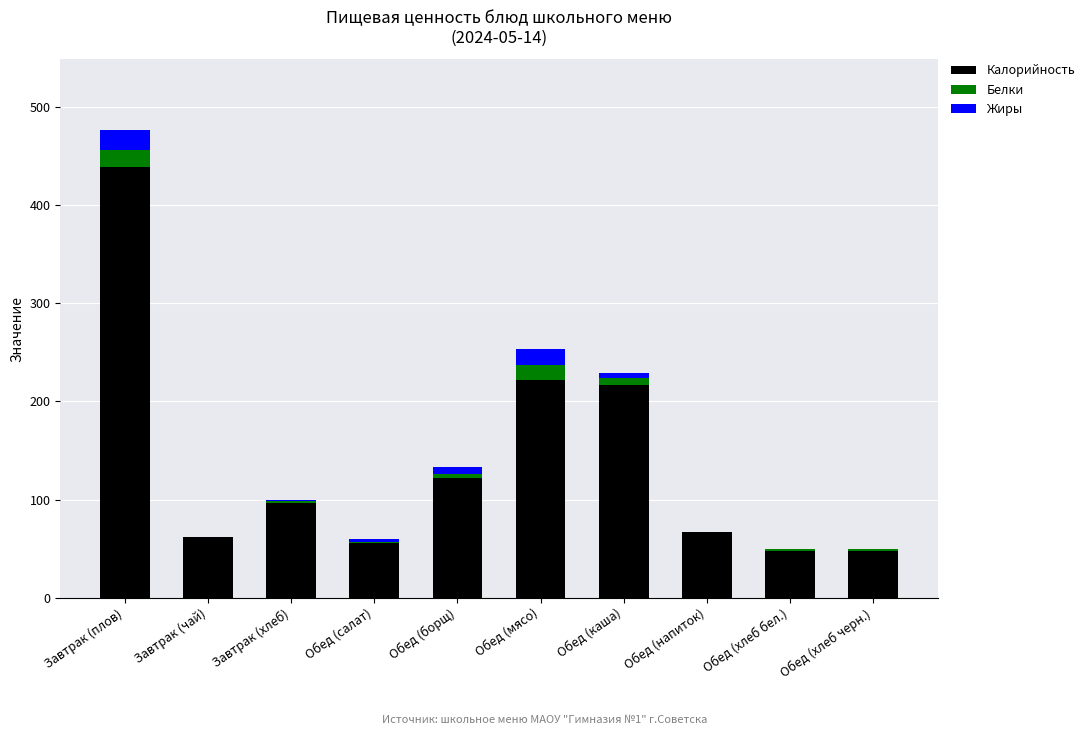

Reading left to right, transcribe the values for Калорийность.

Завтрак (плов)=438.8	Завтрак (чай)=61.7	Завтрак (хлеб)=96.4	Обед (салат)=55.4	Обед (борщ)=122.0	Обед (мясо)=222.3	Обед (каша)=216.7	Обед (напиток)=66.9	Обед (хлеб бел.)=48.2	Обед (хлеб черн.)=48.2